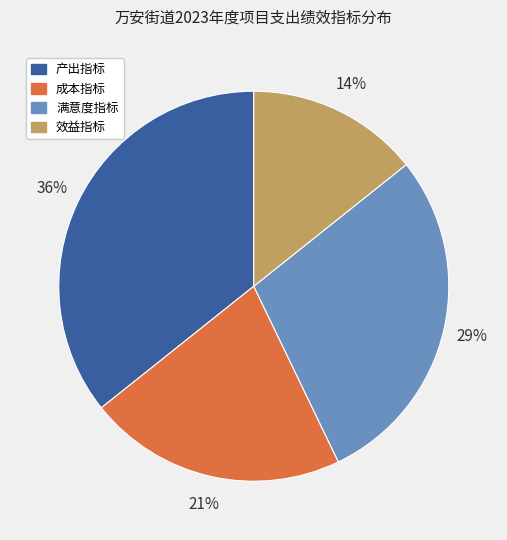

Do 产出指标 and 满意度指标 together represent more than half of the pie?

Yes